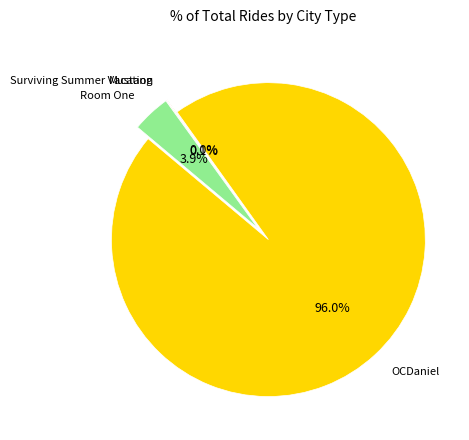

What is the largest slice in the pie chart?

OCDaniel